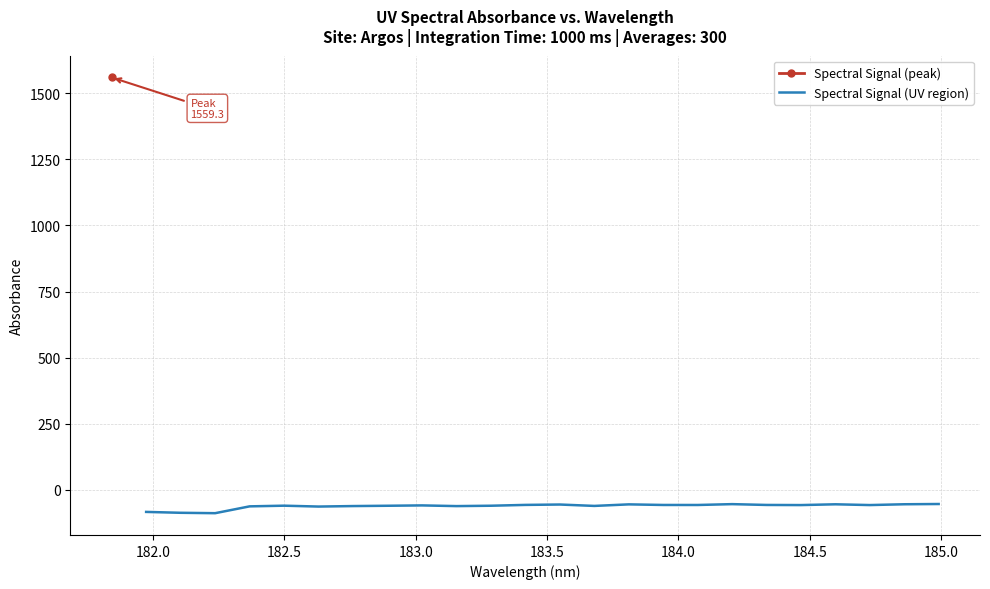

What is the maximum value for Spectral Signal (UV region)?

-53.4